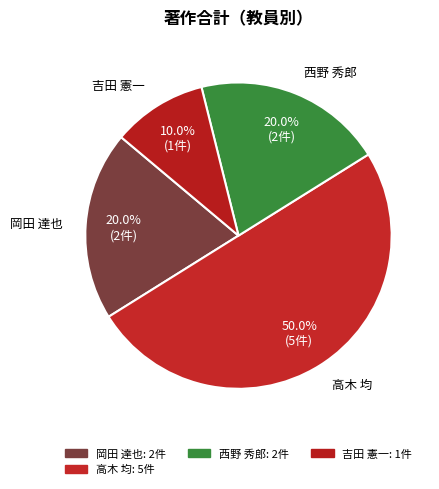

Is 岡田 達也 the majority of the pie?

No